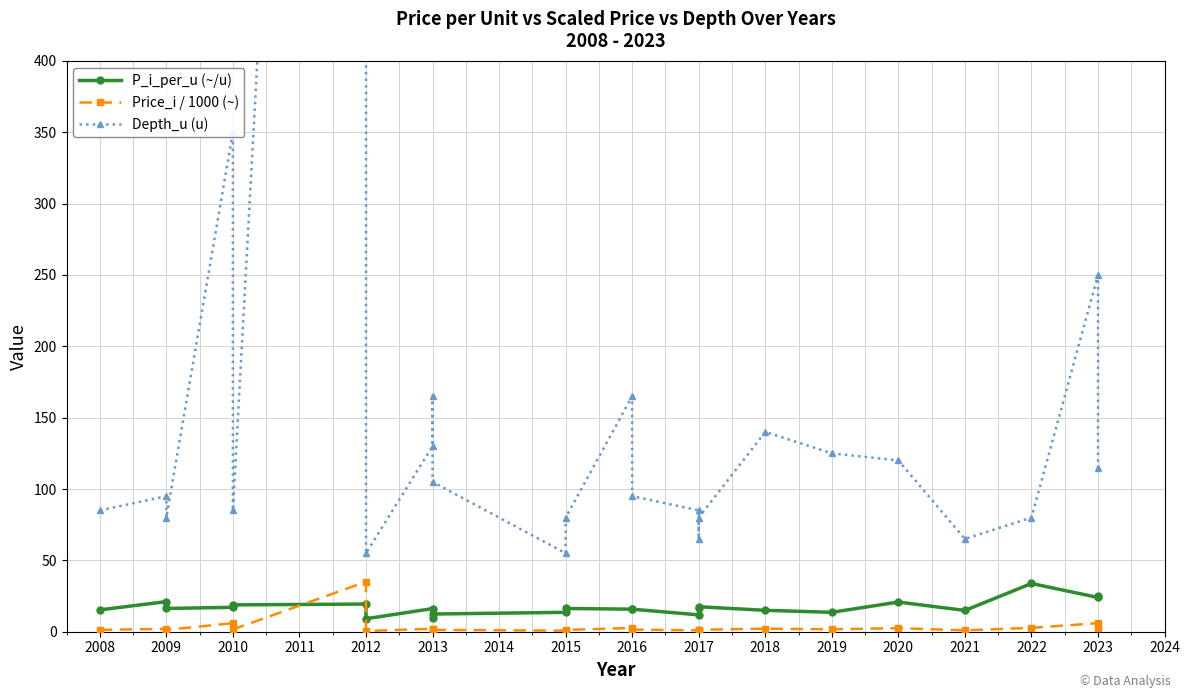

What is the smallest value displayed?

0.5